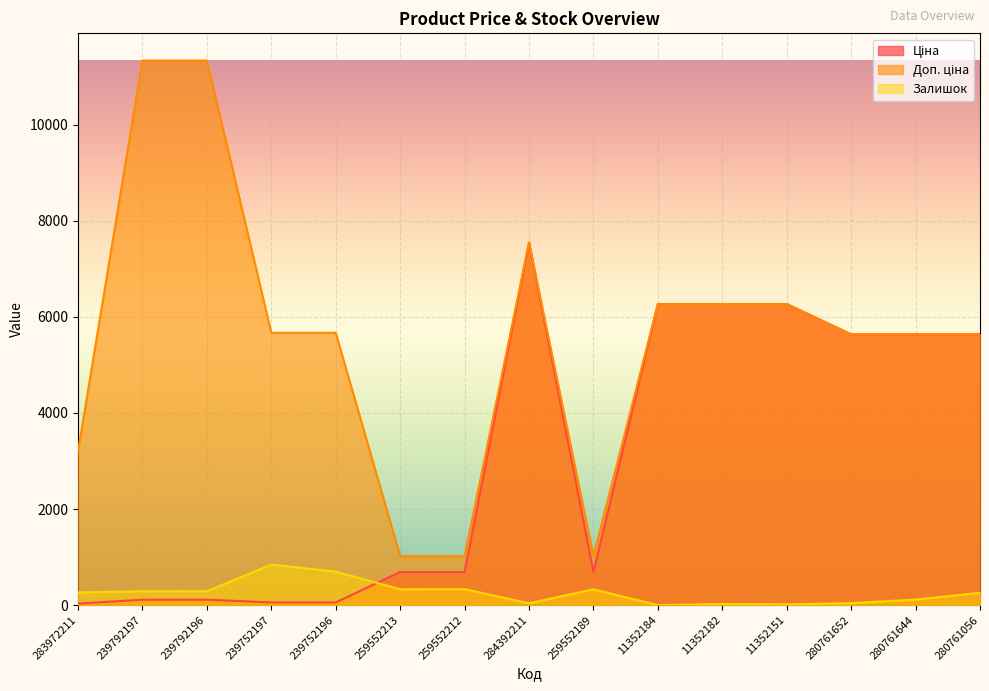

In Залишок, how many points are lower than both neighbors (excluding endpoints)?

4